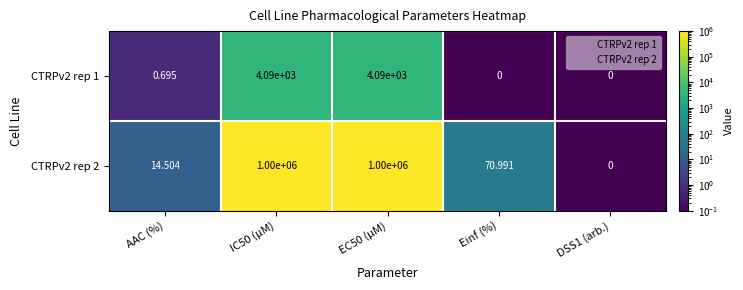

At which label is CTRPv2 rep 2 closest to 500000?

Einf (%)